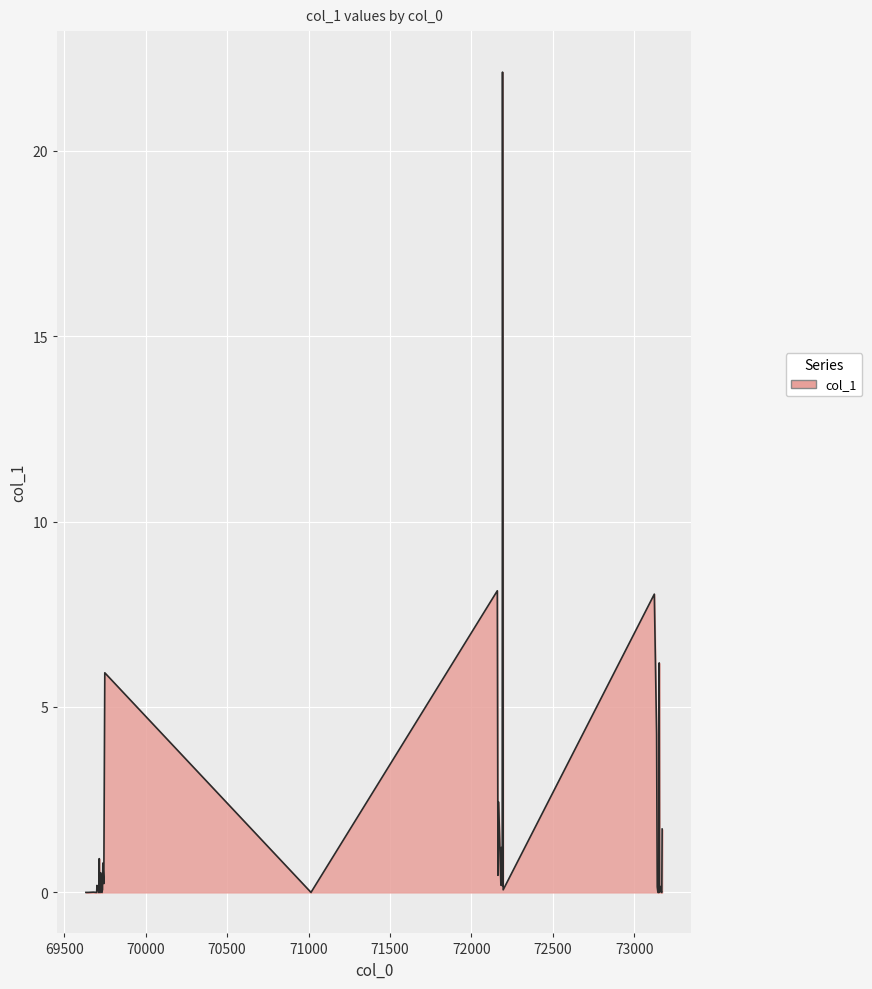

What is the maximum value shown in the chart?

22.1